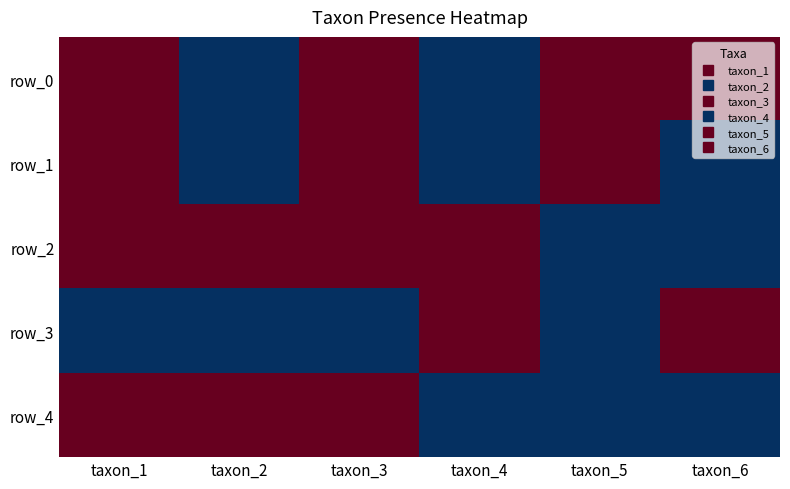

What is the sum of the row_2 values at taxon_1 and taxon_4?

2